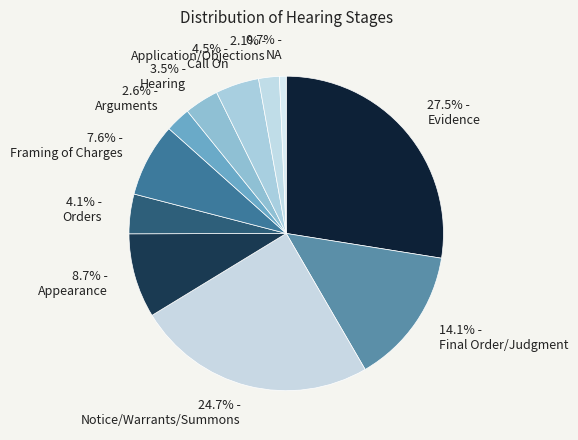

How much of the chart is everything except Arguments?

97.4%